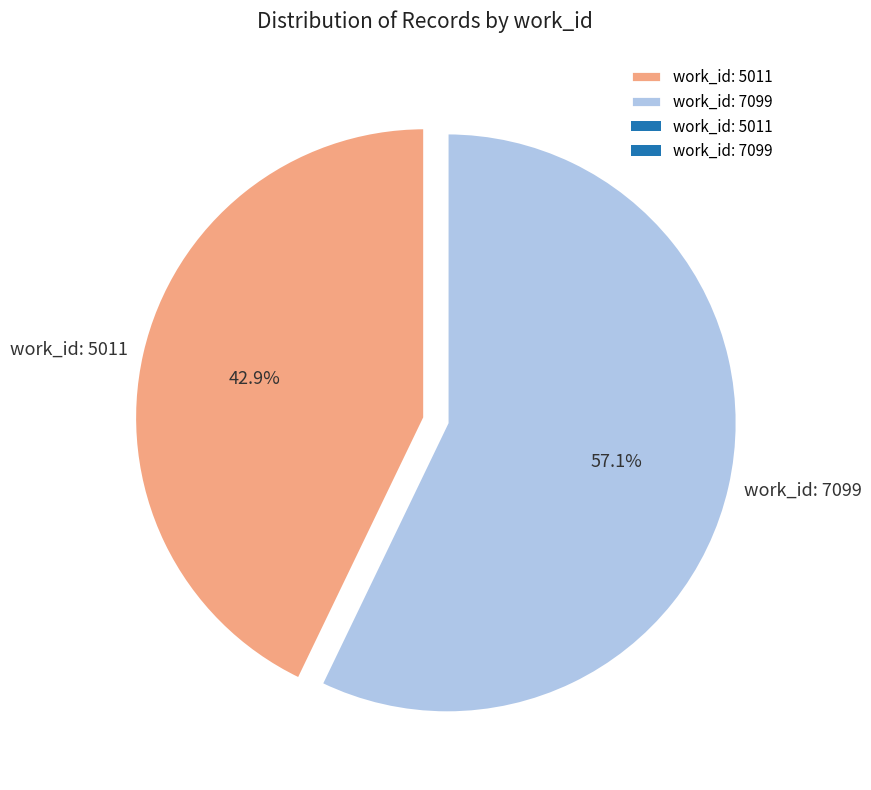

How many slices are in this pie chart?

2